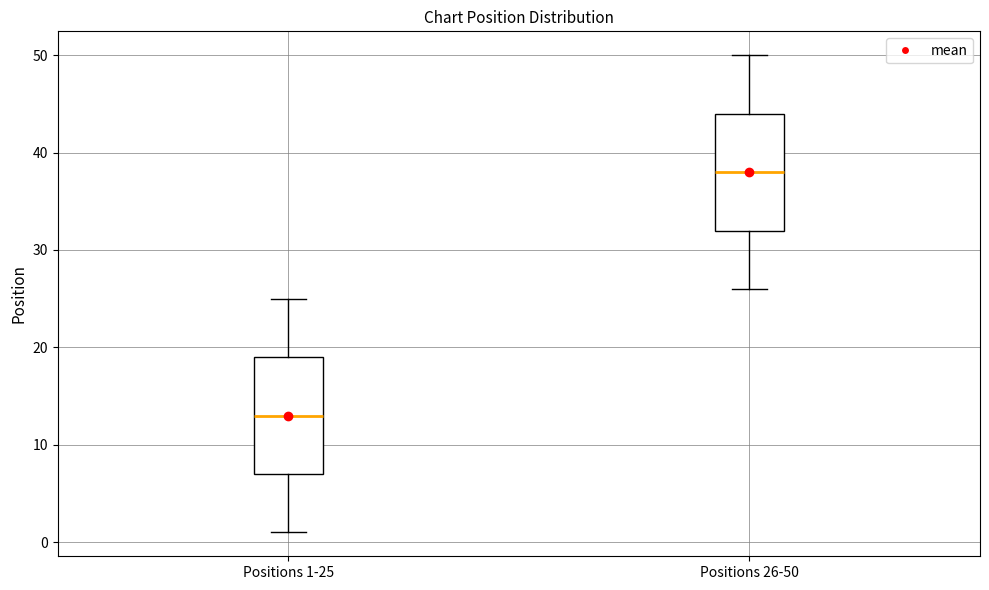

Reading left to right, transcribe this box plot: for each box, give where its median line is, the range the box spans, and where its two whiskers end, as read against the y-axis. The values are not printed on the chart, so give them approximately, as read against the axis.

Positions 1-25: median 13, box 7 to 19, whiskers 1 to 25
Positions 26-50: median 38, box 32 to 44, whiskers 26 to 50